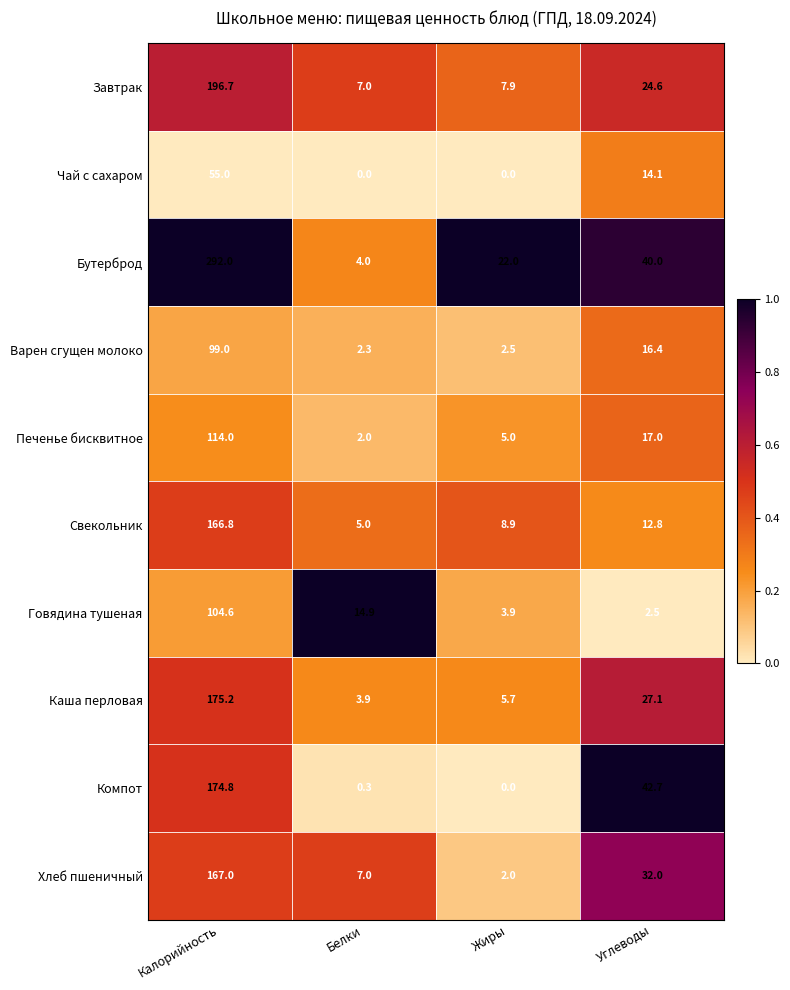

Which series has the largest total across all categories?

Бутерброд